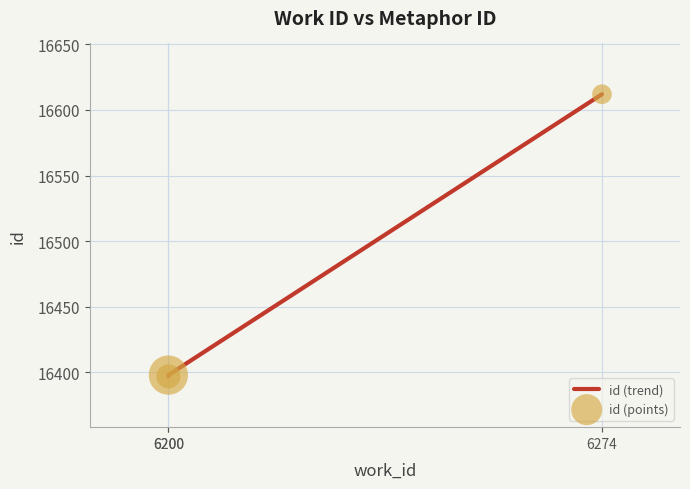

Which series contains the lowest Y value?

id (trend)